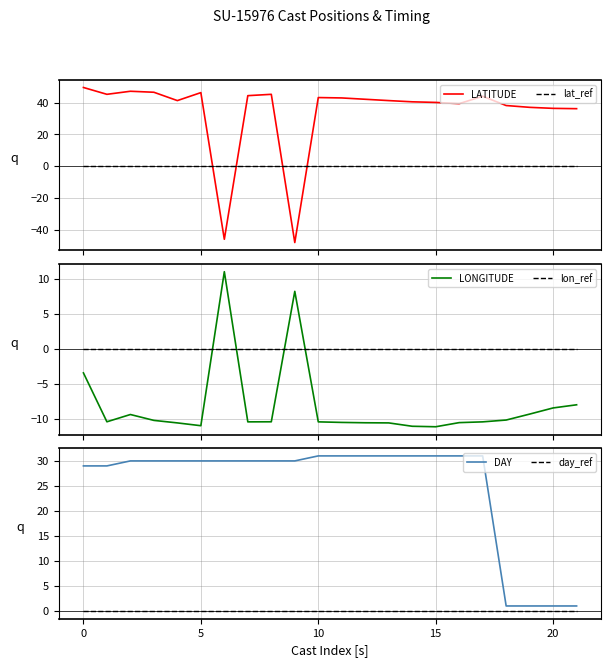

What is the average value of the DAY series?

25